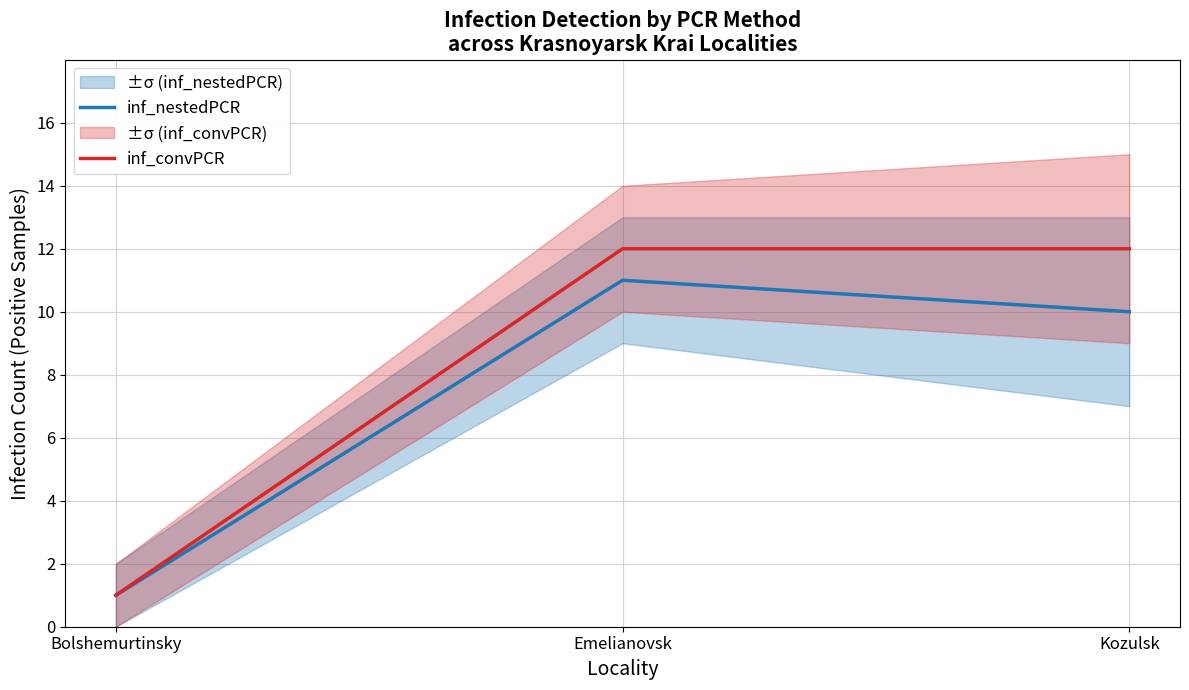

What are all the series names shown in the legend?

inf_nestedPCR, inf_convPCR